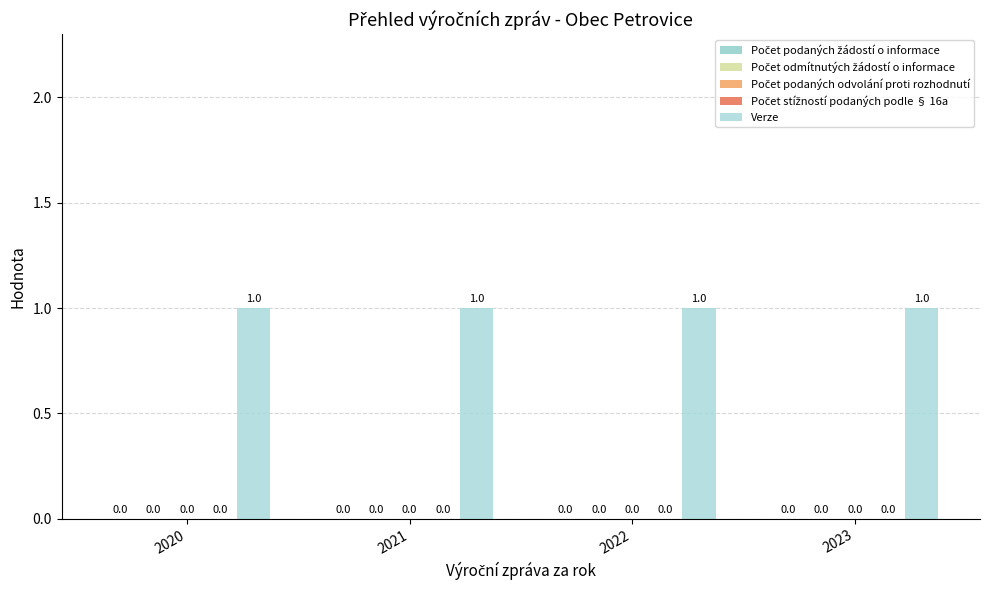

List the series in order of their peak value, lowest first.

Počet podaných žádostí o informace, Počet odmítnutých žádostí o informace, Počet podaných odvolání proti rozhodnutí, Počet stížností podaných podle § 16a, Verze